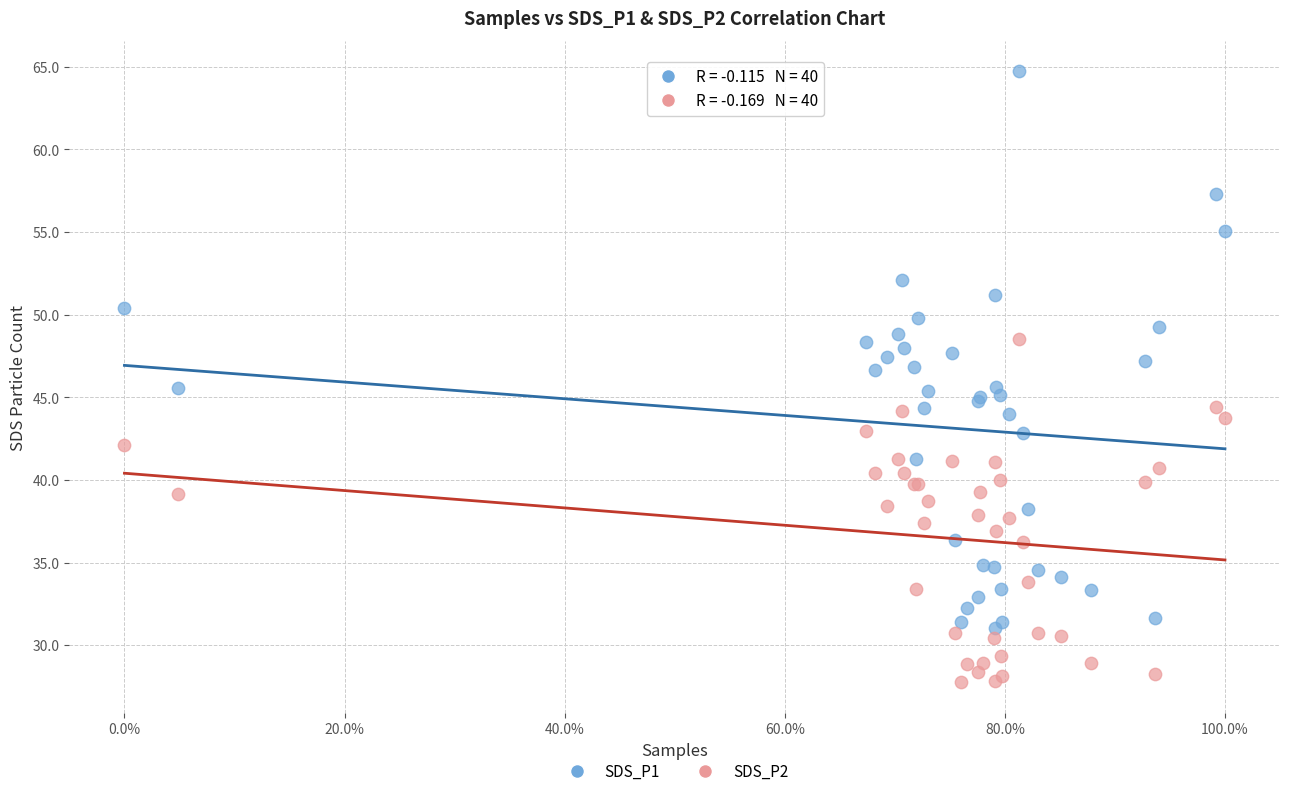

Which series has the widest spread of Y values?

SDS_P1